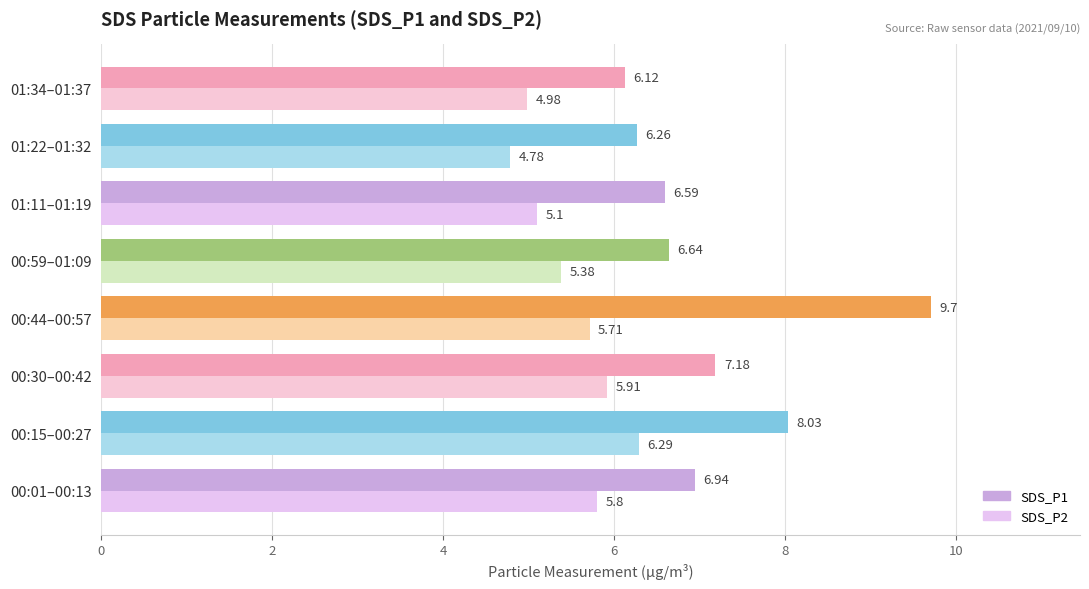

Which series has the widest spread of values?

SDS_P1